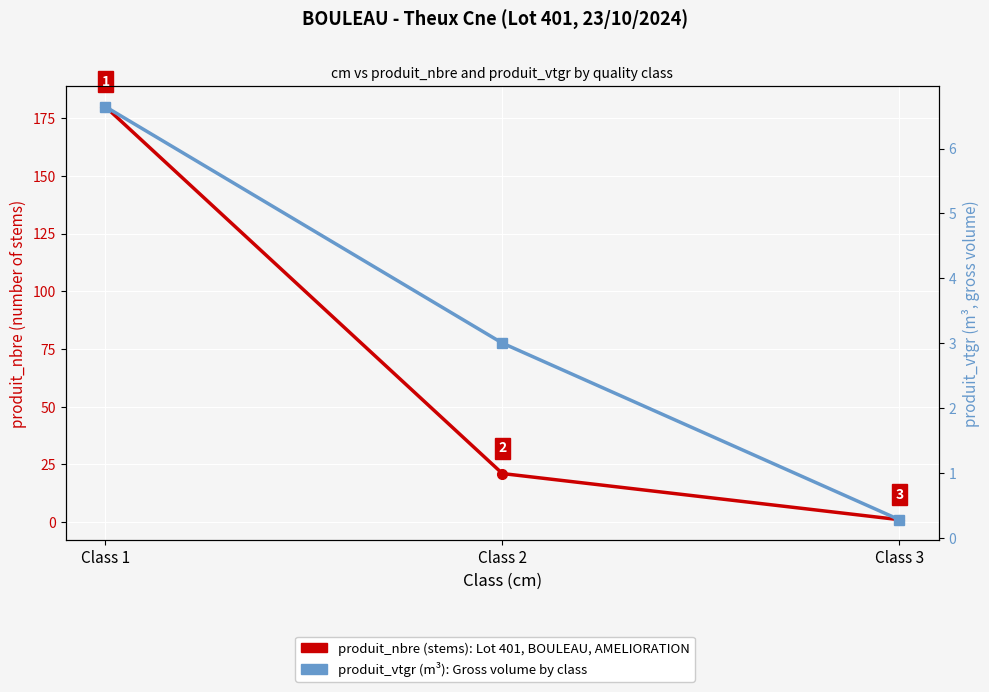

What is the value of the produit_nbre (stems) point at the 2nd from the left?

21.0